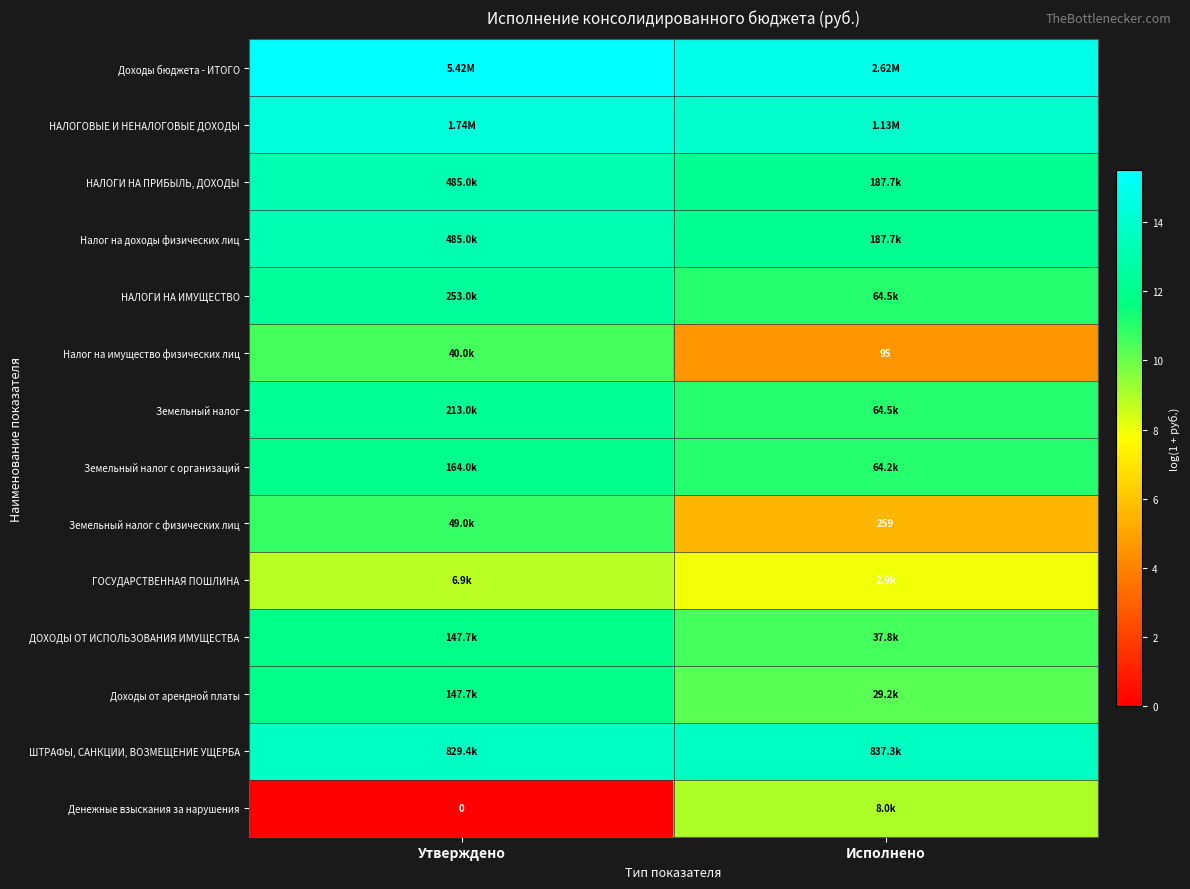

True or false: Земельный налог has a value of 12.3 at Утверждено.

True